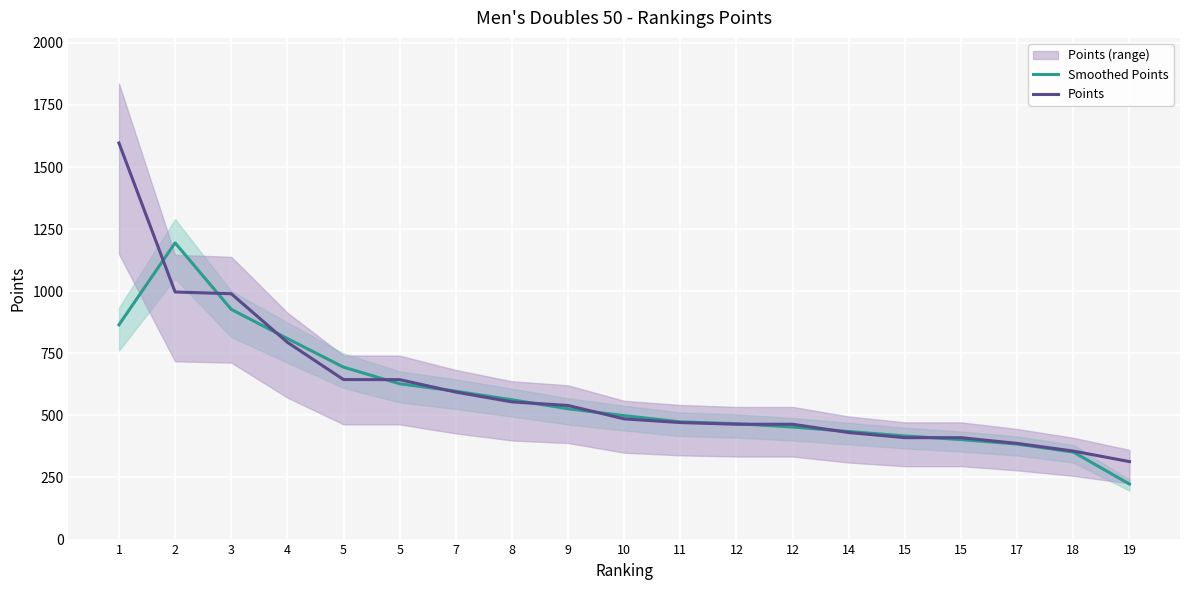

At which label does Smoothed Points reach its minimum?

19